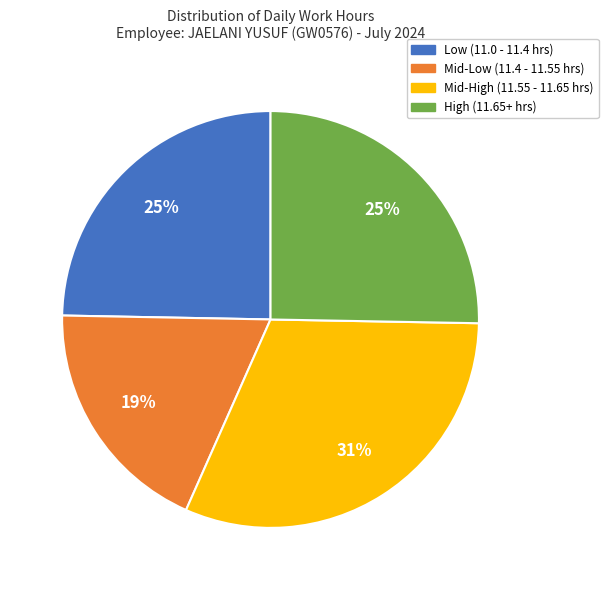

Between Mid-High (11.55 - 11.65 hrs) and Mid-Low (11.4 - 11.55 hrs), which is larger?

Mid-High (11.55 - 11.65 hrs)